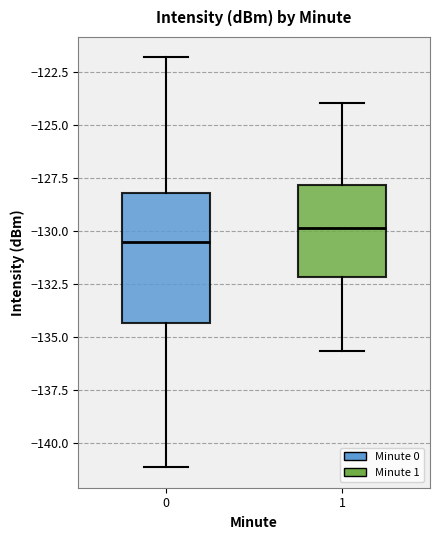

Which box's median line is the lowest?

0